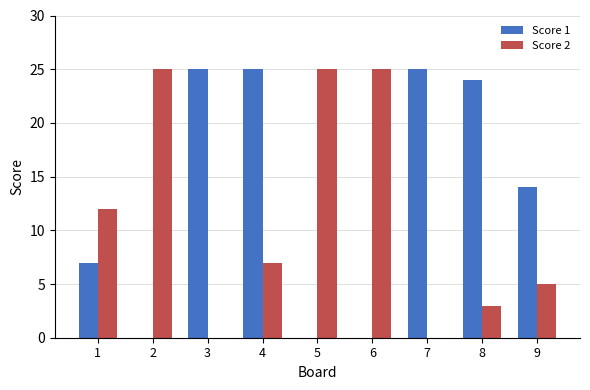

Reading left to right, transcribe all the data shown in this chart.

Score 1: 7	0	25	25	0	0	25	24	14
Score 2: 12	25	0	7	25	25	0	3	5